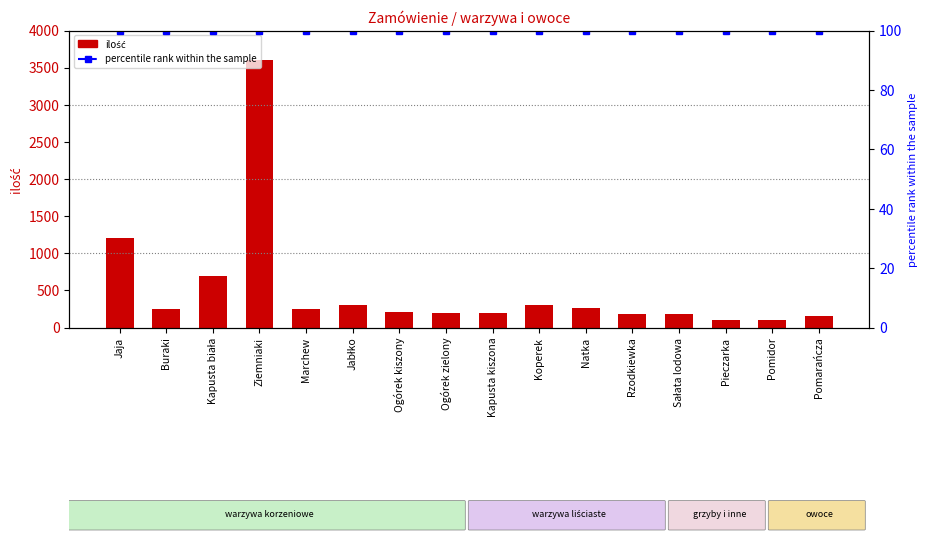

Reading left to right, list all the values displayed in this chart.

ilość: Jaja=1200	Buraki=250	Kapusta biała=700	Ziemniaki=3600	Marchew=250	Jabłko=300	Ogórek kiszony=210	Ogórek zielony=200	Kapusta kiszona=200	Koperek=300	Natka=260	Rzodkiewka=180	Sałata lodowa=180	Pieczarka=100	Pomidor=100	Pomarańcza=150
percentile rank within the sample: Jaja=100	Buraki=100	Kapusta biała=100	Ziemniaki=100	Marchew=100	Jabłko=100	Ogórek kiszony=100	Ogórek zielony=100	Kapusta kiszona=100	Koperek=100	Natka=100	Rzodkiewka=100	Sałata lodowa=100	Pieczarka=100	Pomidor=100	Pomarańcza=100